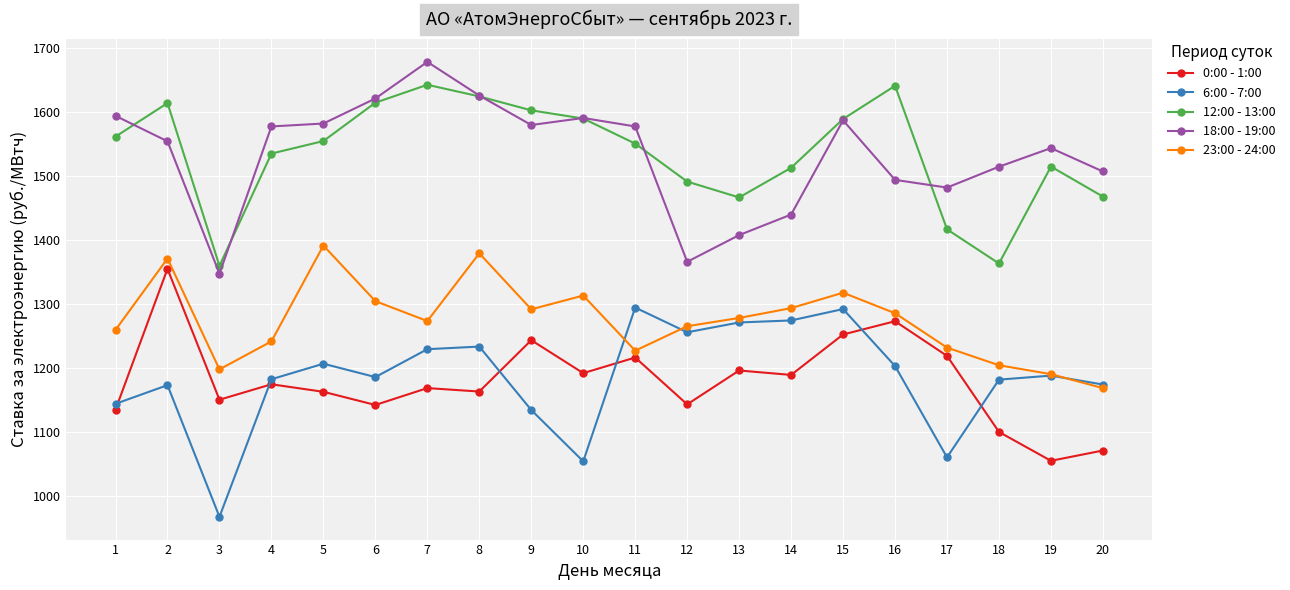

True or false: 6:00 - 7:00 and 18:00 - 19:00 intersect in this chart.

False